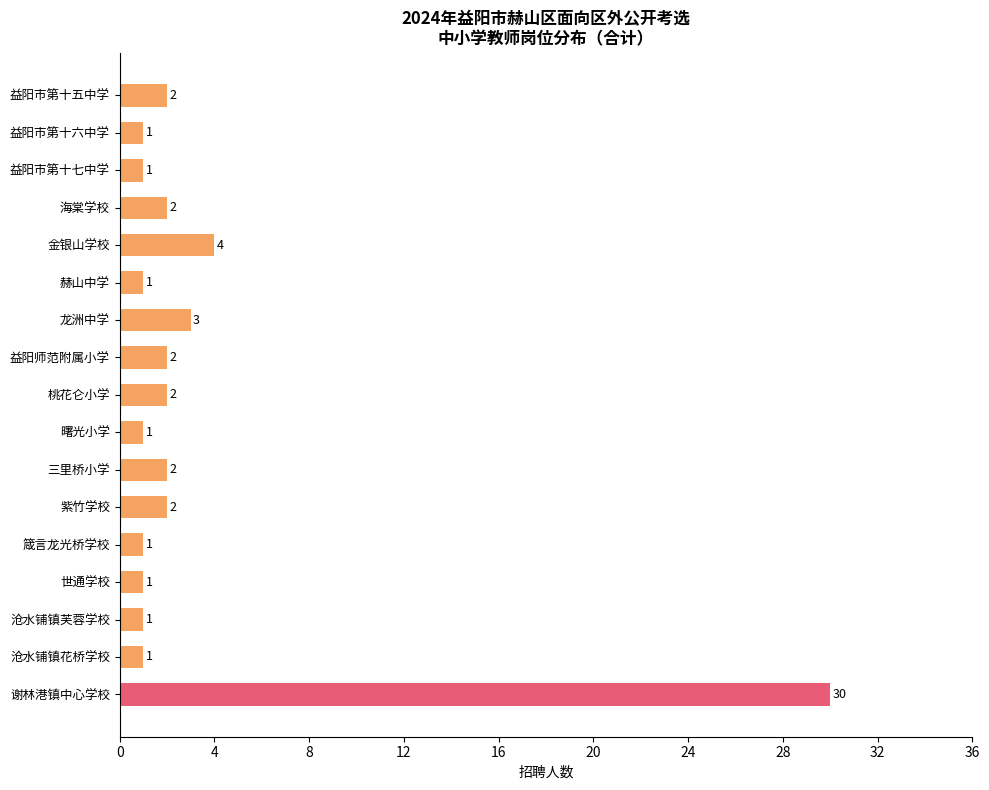

Reading top to bottom, extract all data points from this chart.

益阳市第十五中学=2	益阳市第十六中学=1	益阳市第十七中学=1	海棠学校=2	金银山学校=4	赫山中学=1	龙洲中学=3	益阳师范附属小学=2	桃花仑小学=2	曙光小学=1	三里桥小学=2	紫竹学校=2	箴言龙光桥学校=1	世通学校=1	沧水铺镇芙蓉学校=1	沧水铺镇花桥学校=1	谢林港镇中心学校=30